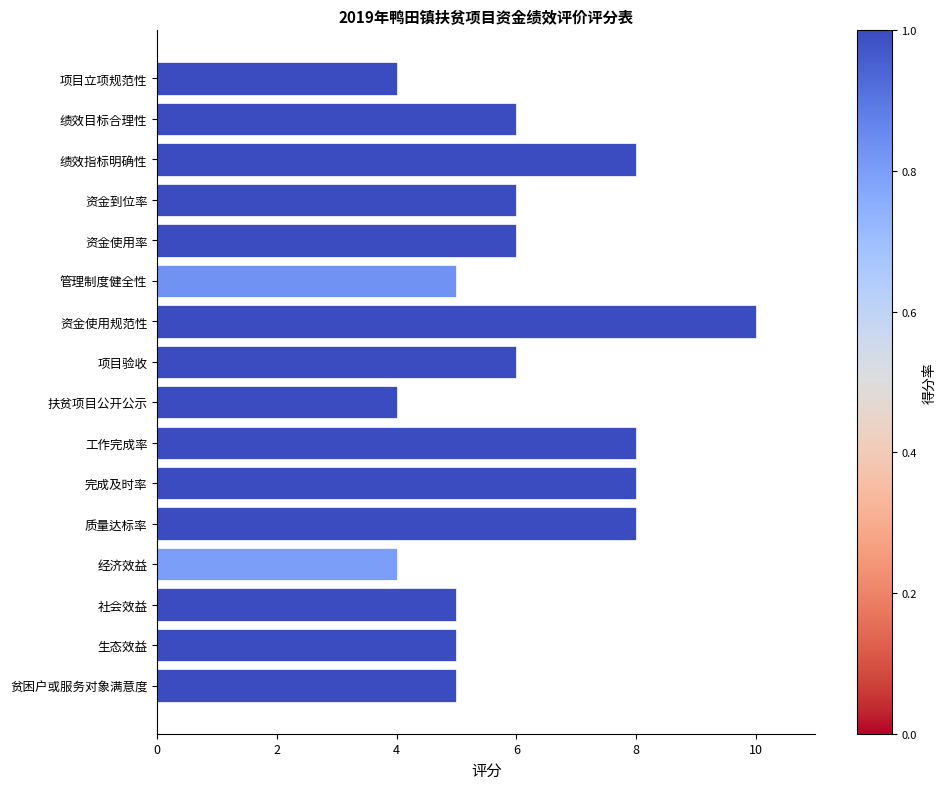

Is it true that the value at 资金到位率 is 6?

True